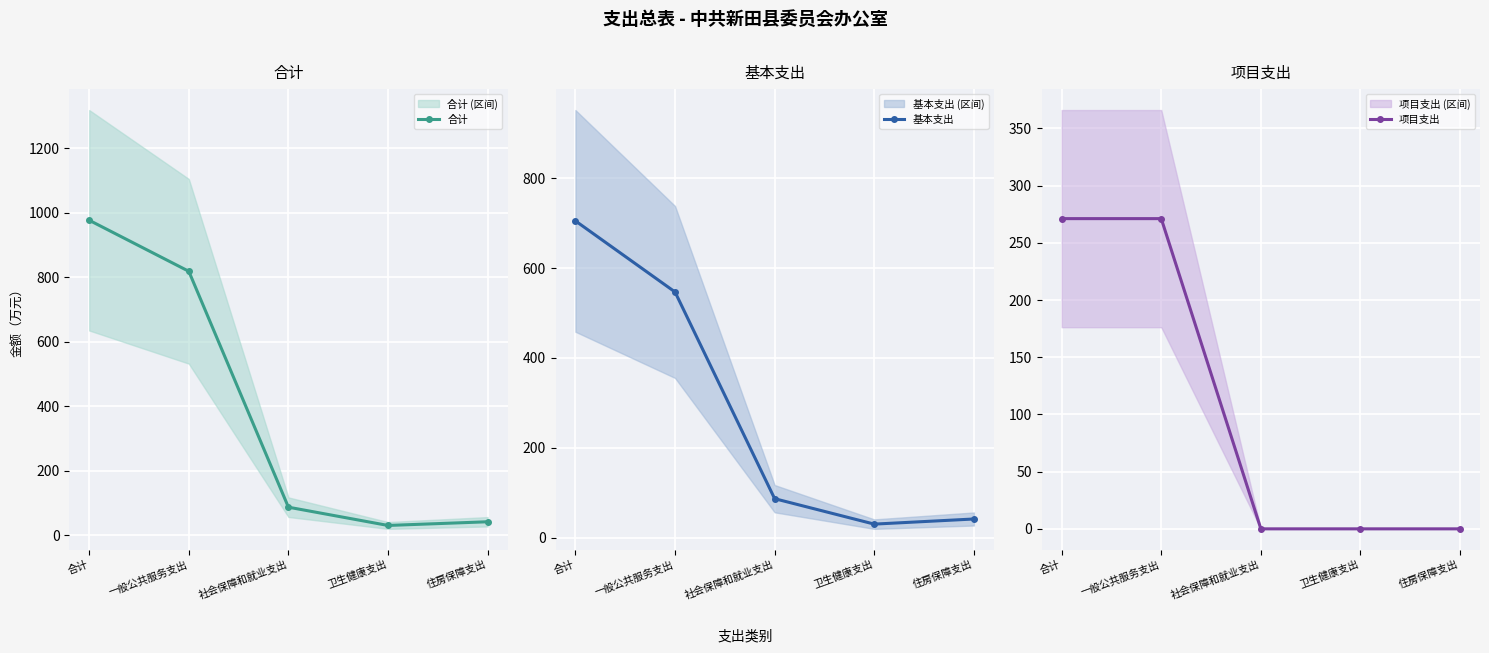

List the series in order of their peak value, highest first.

合计, 基本支出, 项目支出